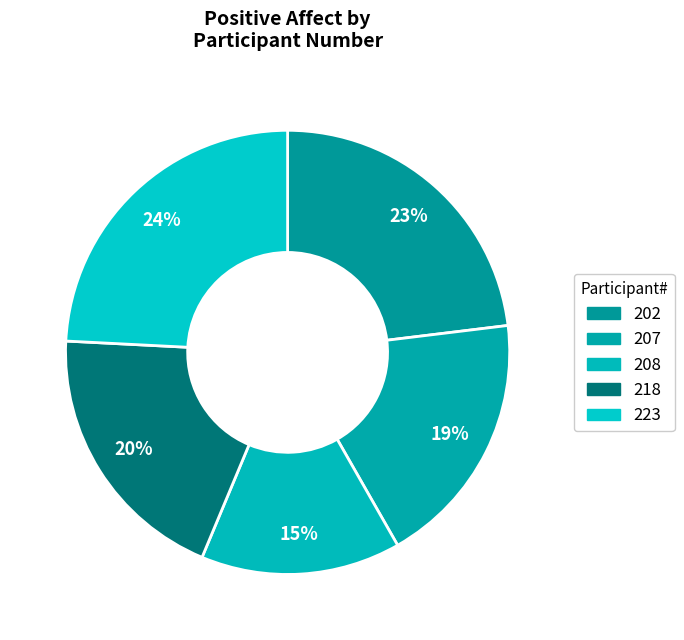

Is there any slice that represents more than half of the pie?

No